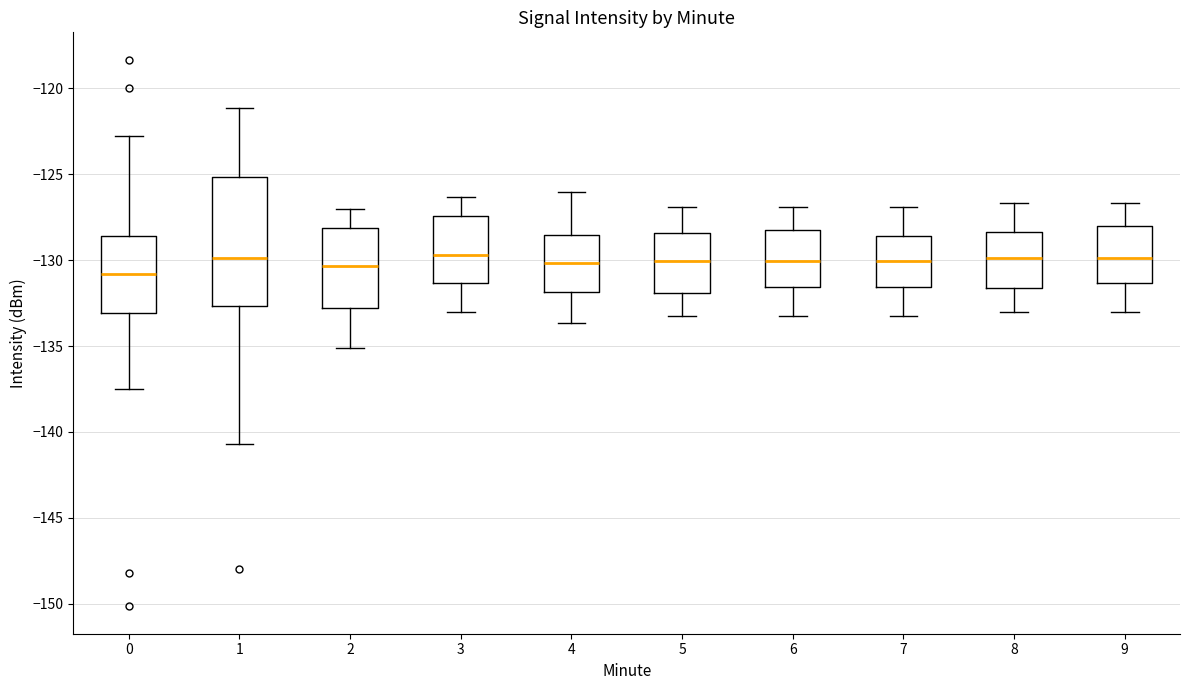

Where is the lower edge of the box at x = 6 on the y-axis? The values are not printed on the chart, so give them approximately, as read against the axis.

-131.5